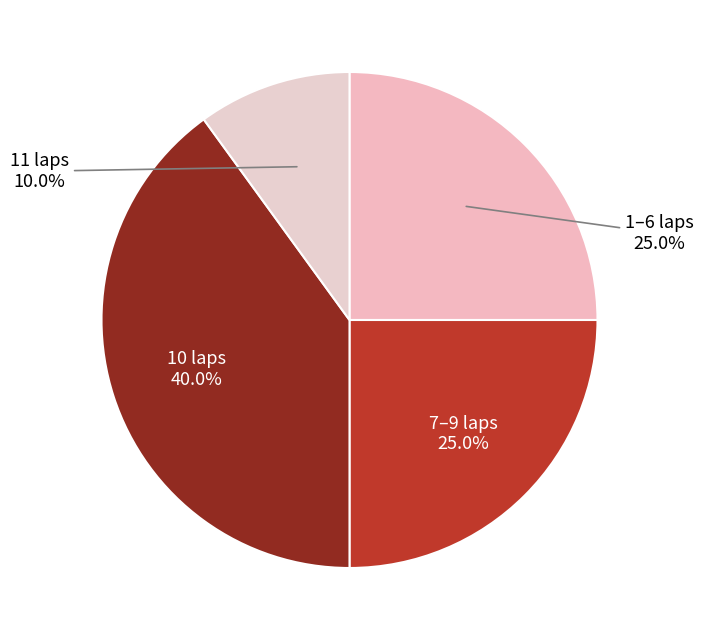

How many segments does this pie chart have?

4